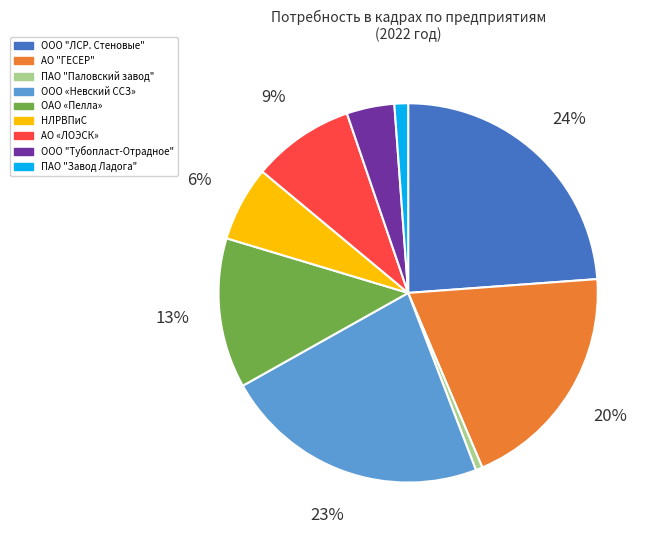

Is there a majority slice in this chart?

No